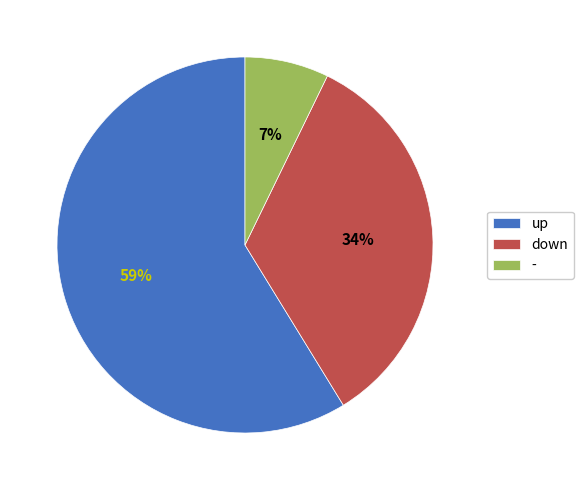

Do down and - together represent more than half of the pie?

No